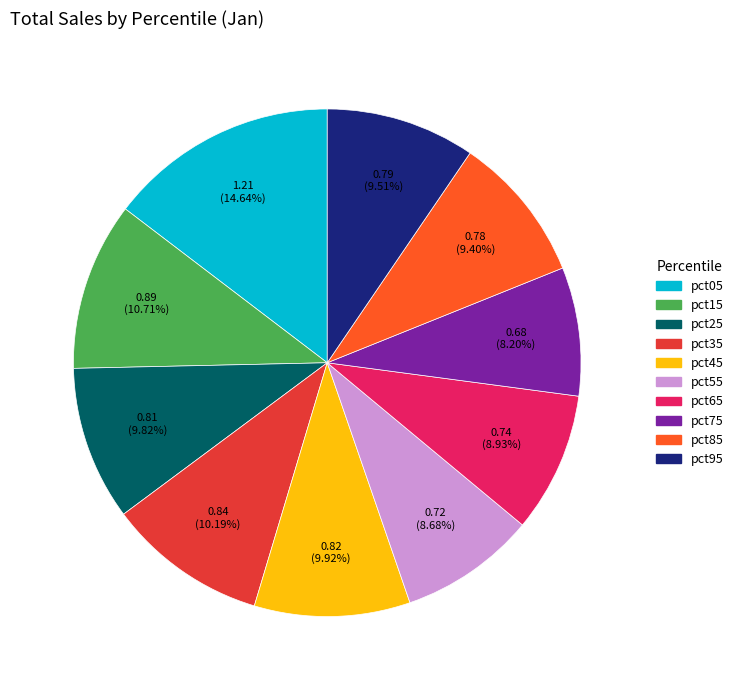

What percentage do pct55 and pct35 together represent?

18.9%